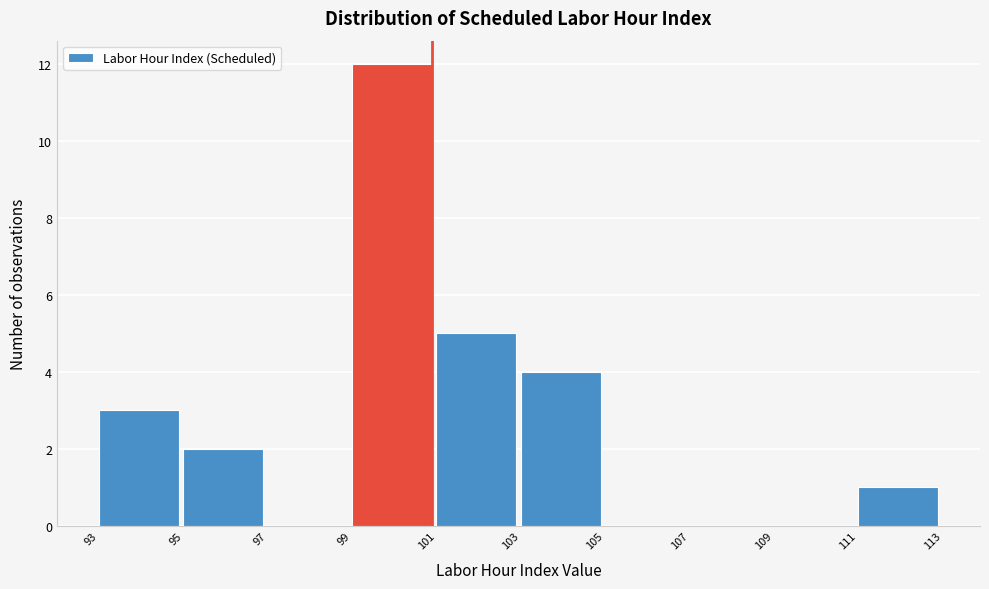

Reading right to left, extract all data points from this chart.

111=1	109=0	107=0	105=0	103=4	101=5	99=12	97=0	95=2	93=3